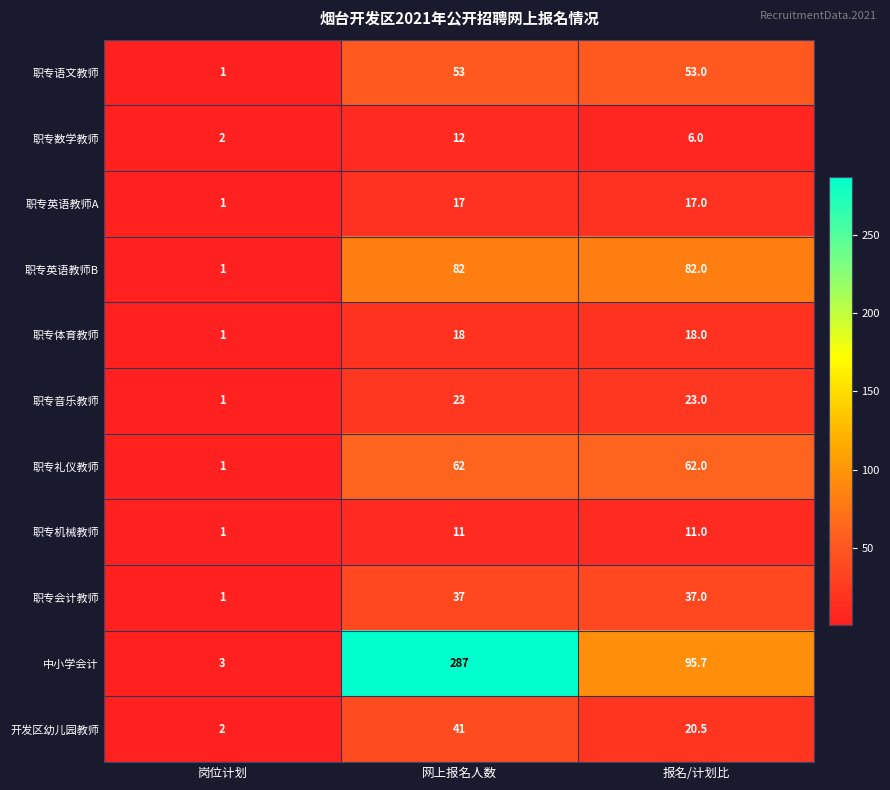

Is the value of 职专数学教师 at 岗位计划 greater than the value of 职专会计教师 at 岗位计划?

Yes